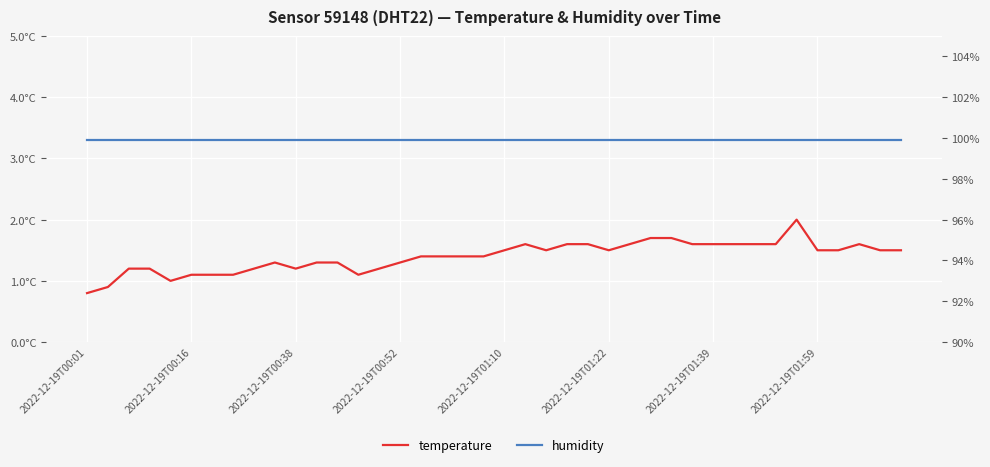

Which series has the largest range (max minus min)?

temperature